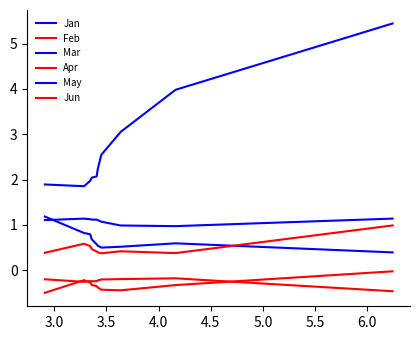

Is this an area chart (filled region under the line)?

No